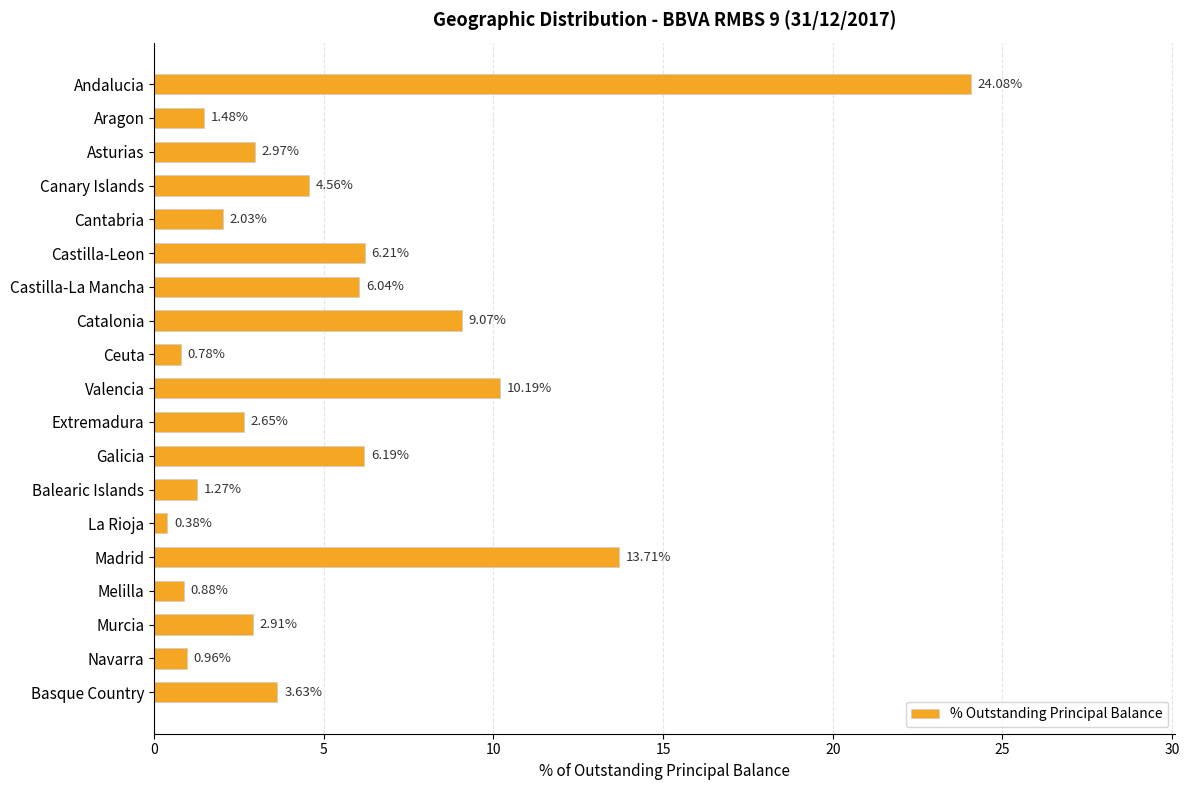

At which label is the value closest to 12?

Madrid